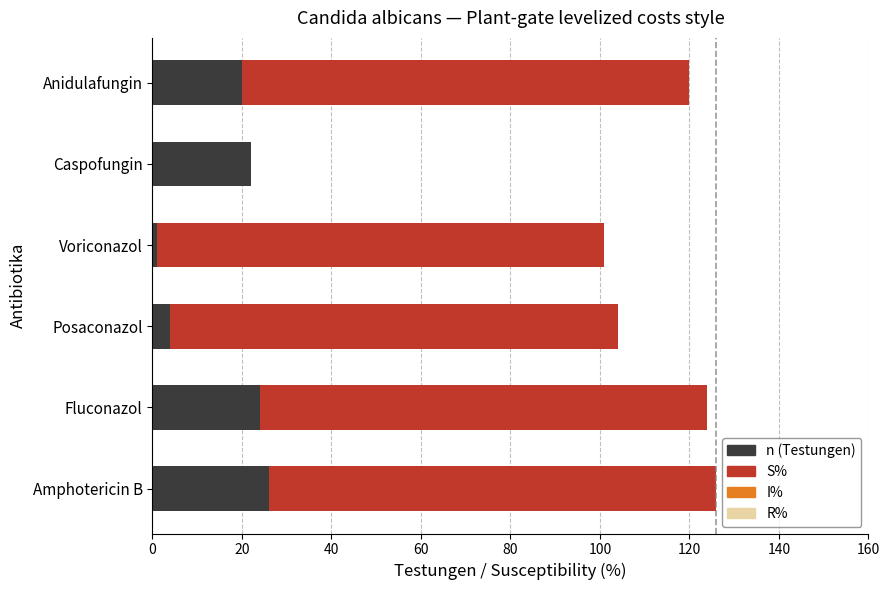

The value of n (Testungen) at Caspofungin is 22. True or false?

True